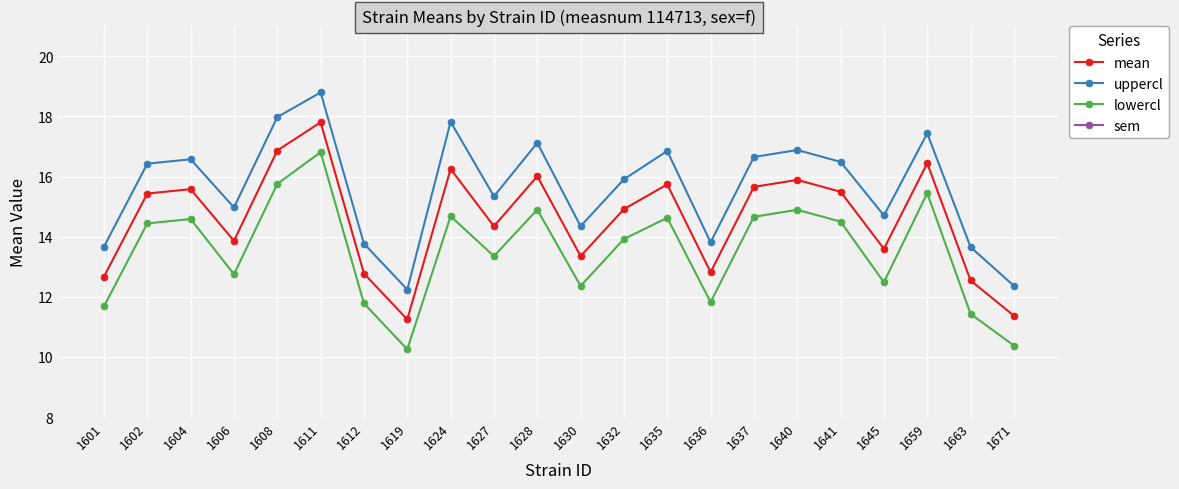

What is the difference between the maximum and minimum values in the mean series?

6.6